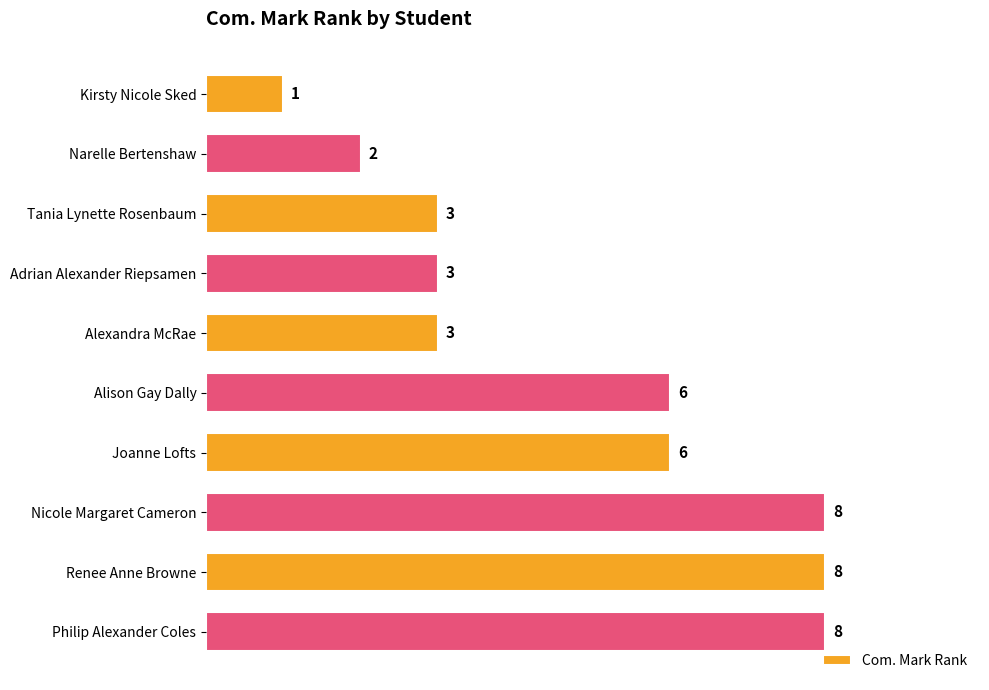

What is the label of the 8th bar from the top?

Nicole Margaret Cameron